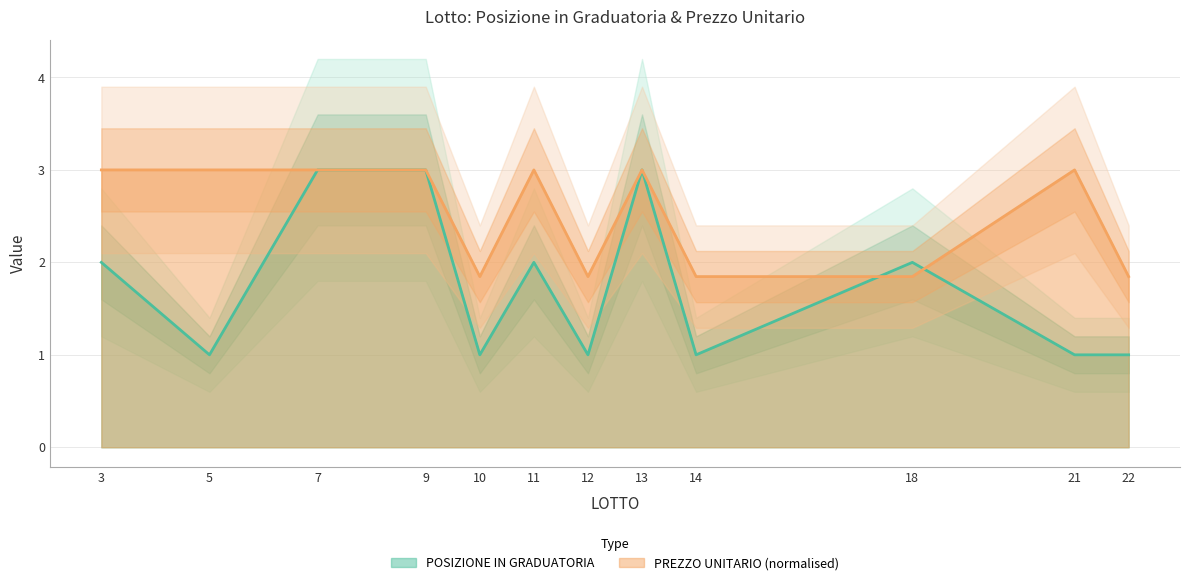

Is the value of POSIZIONE IN GRADUATORIA at 9 greater than the value of PREZZO UNITARIO at 12?

Yes